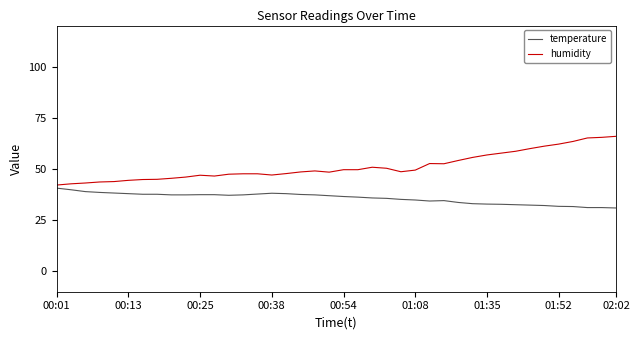

True or false: humidity and temperature cross at least once.

False